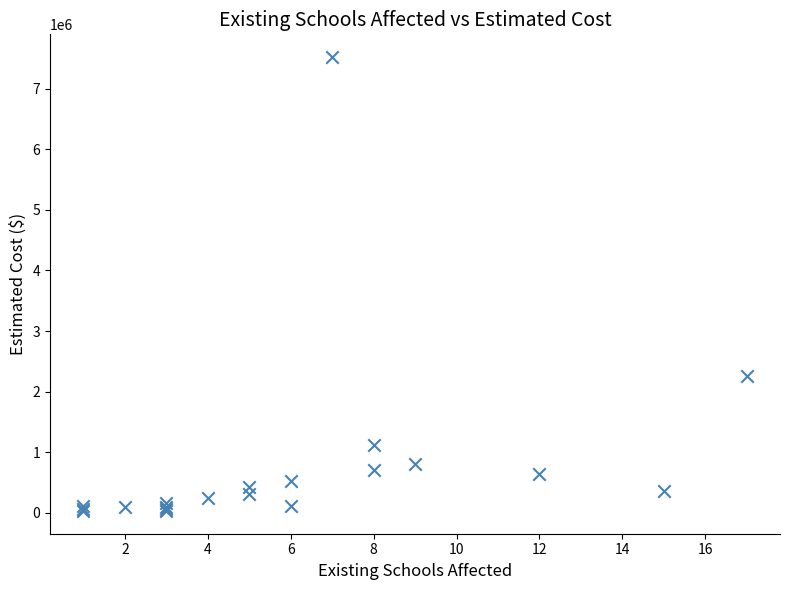

What Y value in the scatter plot is closest to 3775000?

2264248